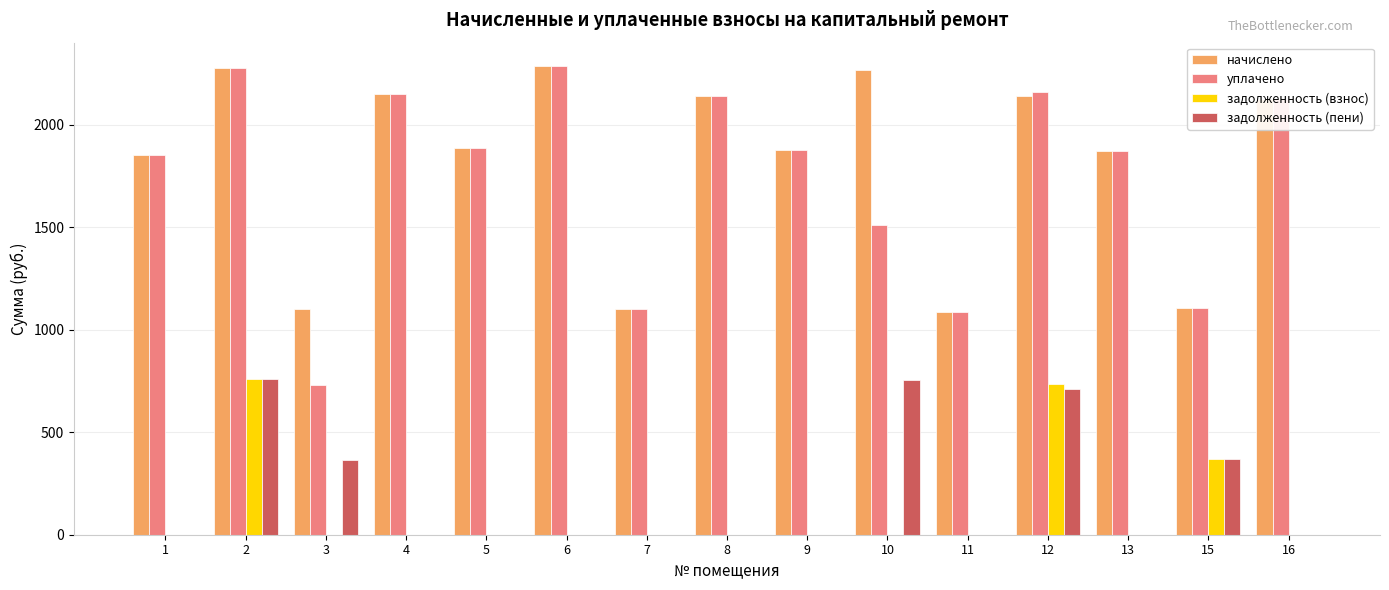

What is the total value across all series at 15?

2949.6